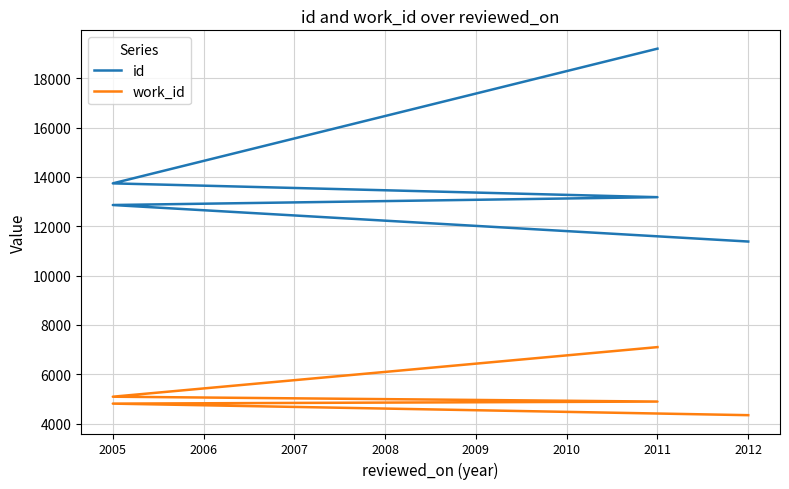

True or false: work_id and id cross at least once.

False